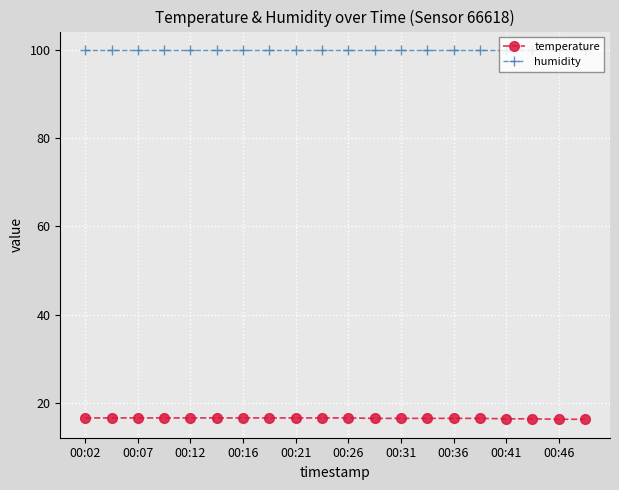

Rank the series by their average value, from lowest to highest.

temperature, humidity